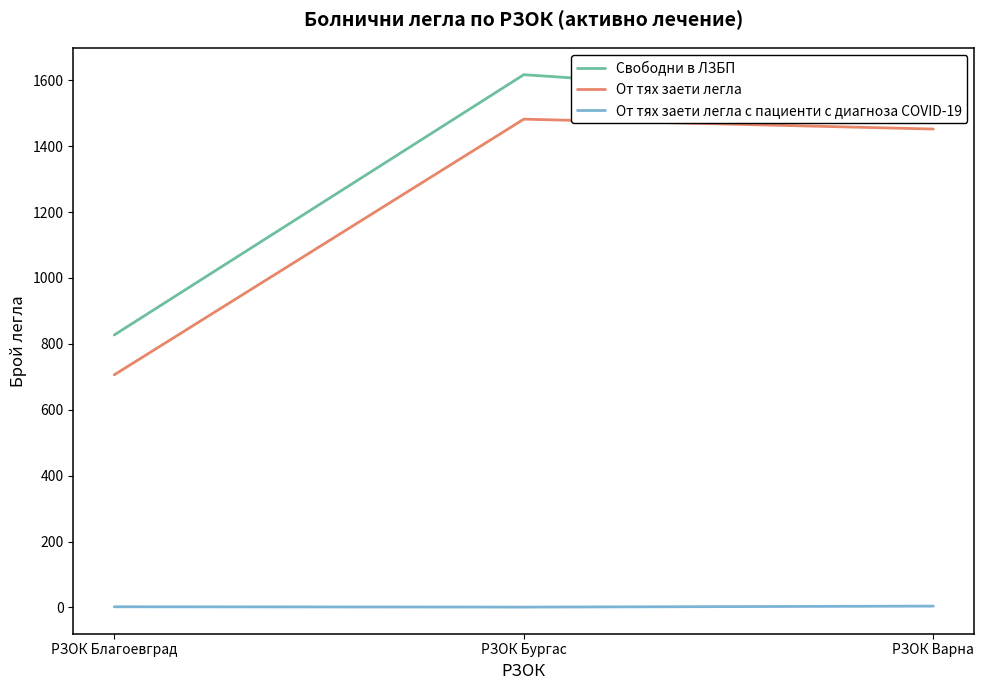

Count the number of data series in this chart.

3